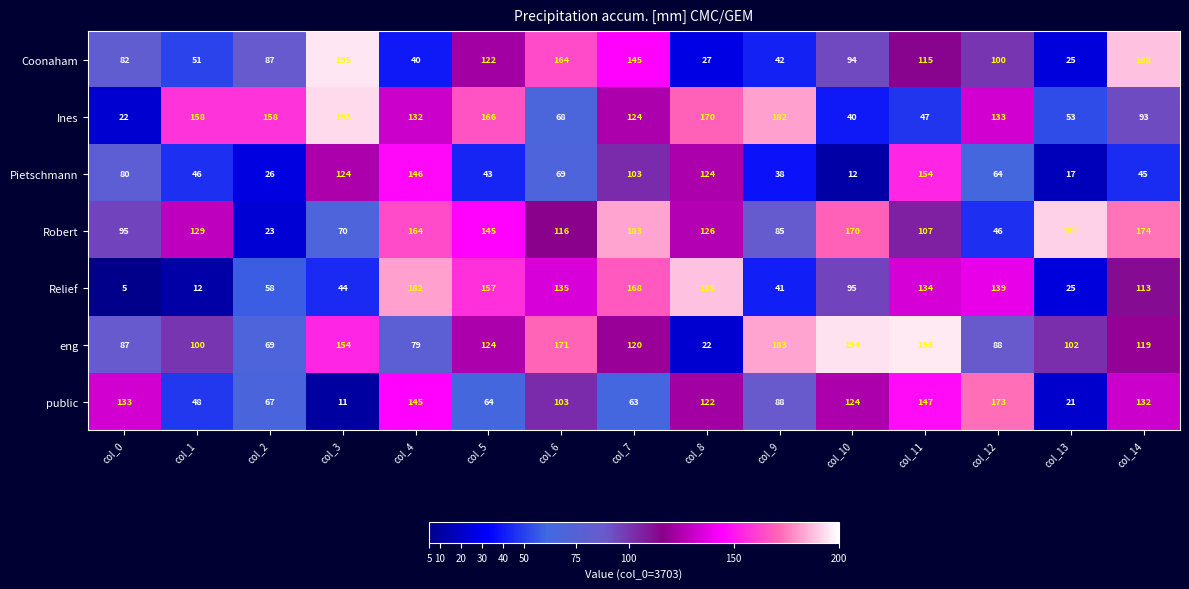

How many series are shown in this chart?

7